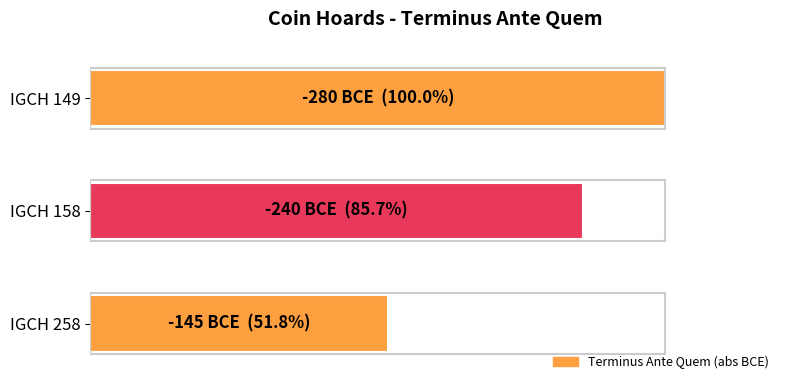

Does the chart contain any negative values?

No